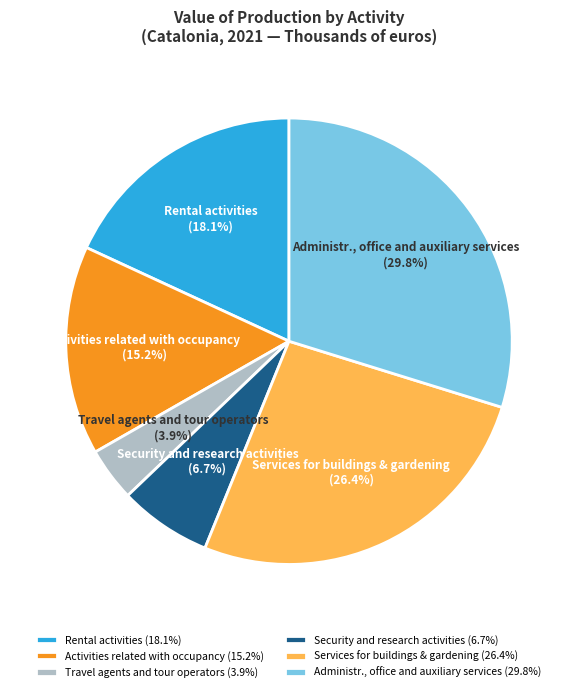

Does Rental activities represent more than half of the total?

No